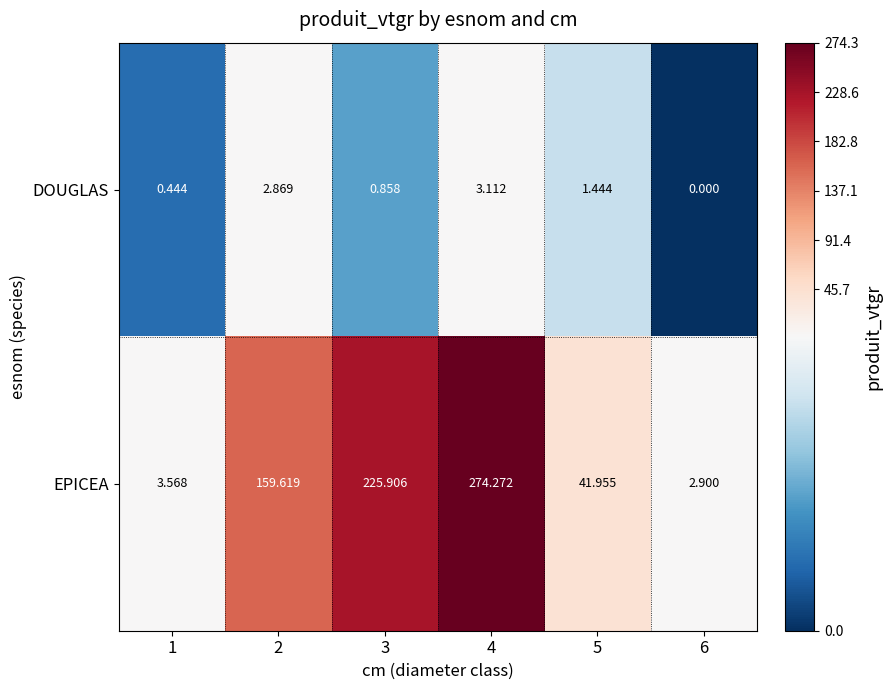

What is the difference between the highest and lowest values at 6?

2.9